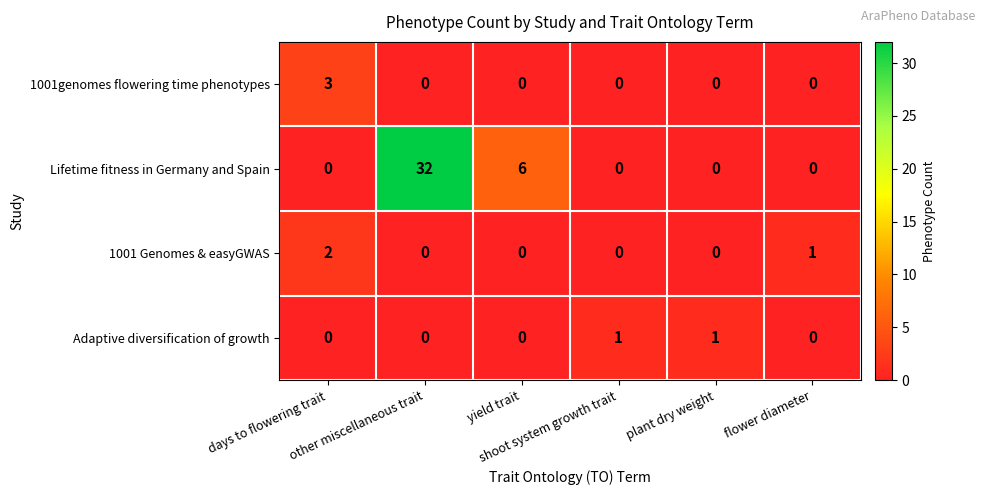

How many data points does each series have?

6